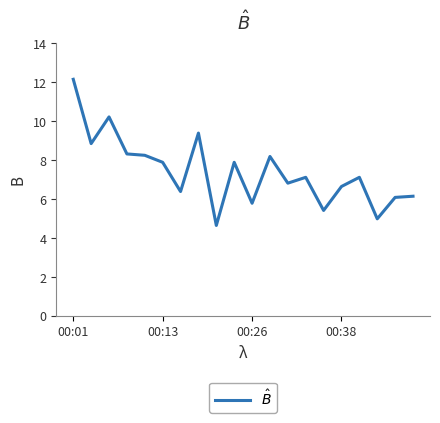

Does the chart have visible grid lines?

No